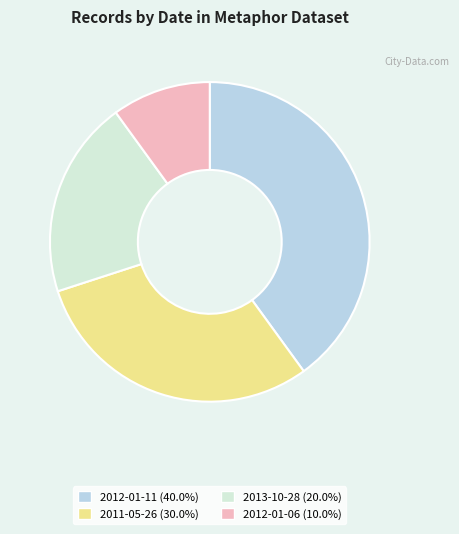

Does any single category account for the majority?

No